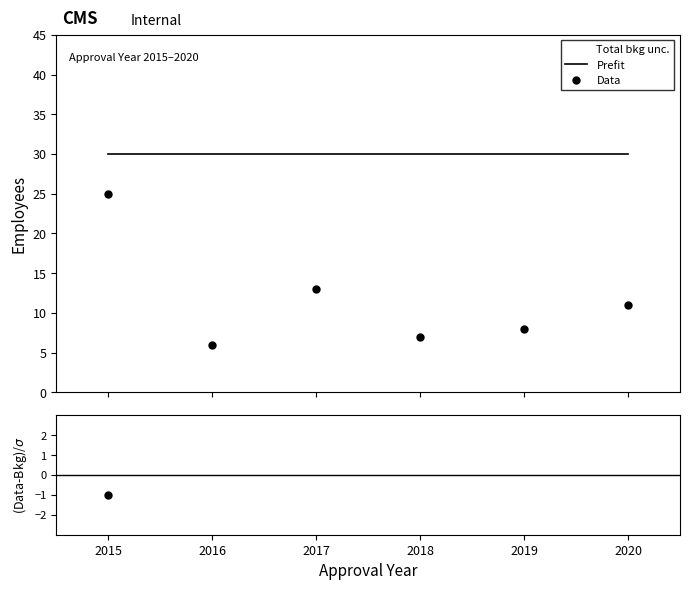

Which category has the lowest value in the Prefit series?

2015